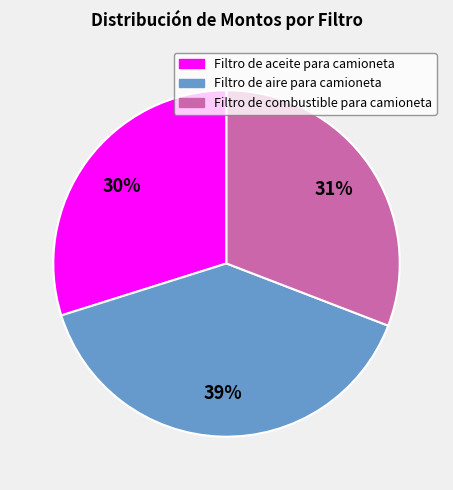

Count the number of slices in the pie.

3